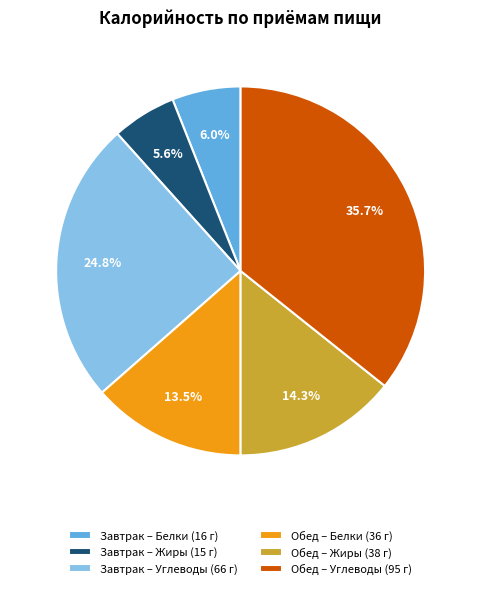

What percentage is NOT represented by Обед – Углеводы (95 г)?

64.3%